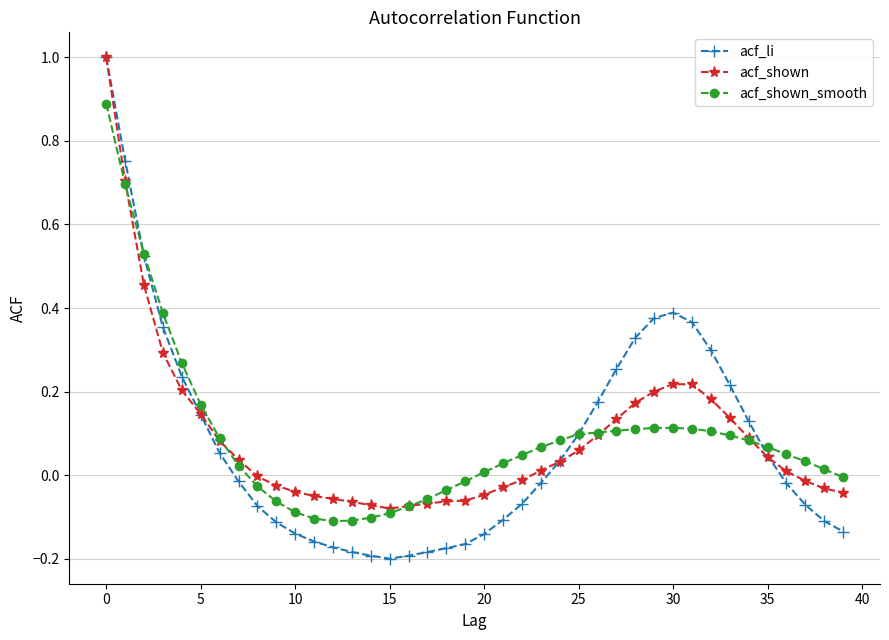

What is the maximum value for acf_li?

1.0